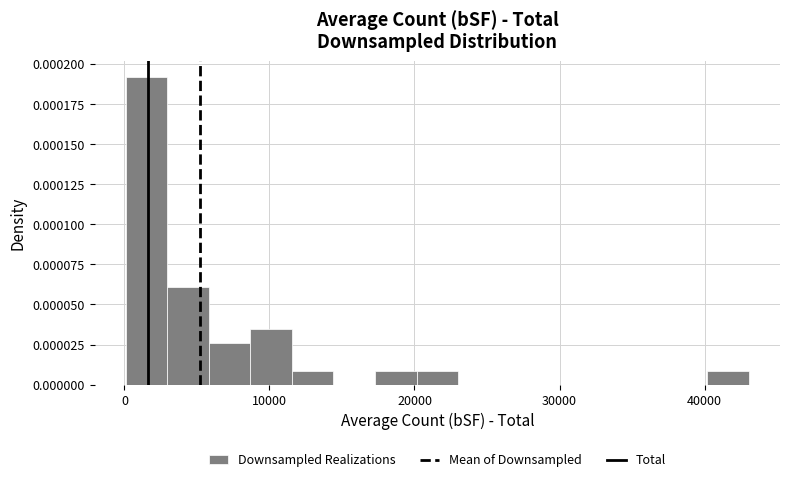

Around what value on the x-axis is the tallest bar? Give the approximate position of its centre, as read against the axis.

2000